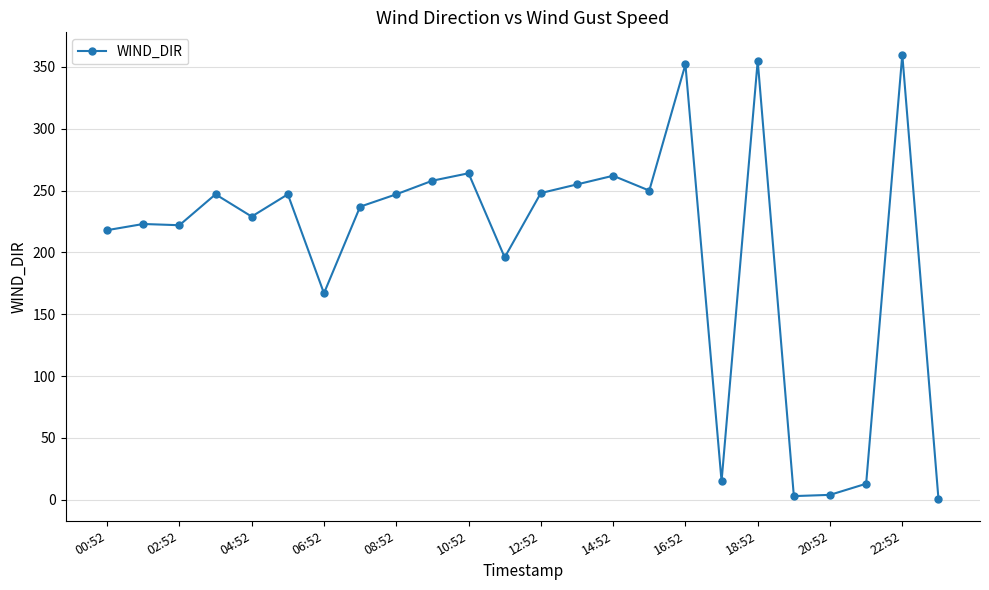

What is the average value?

203